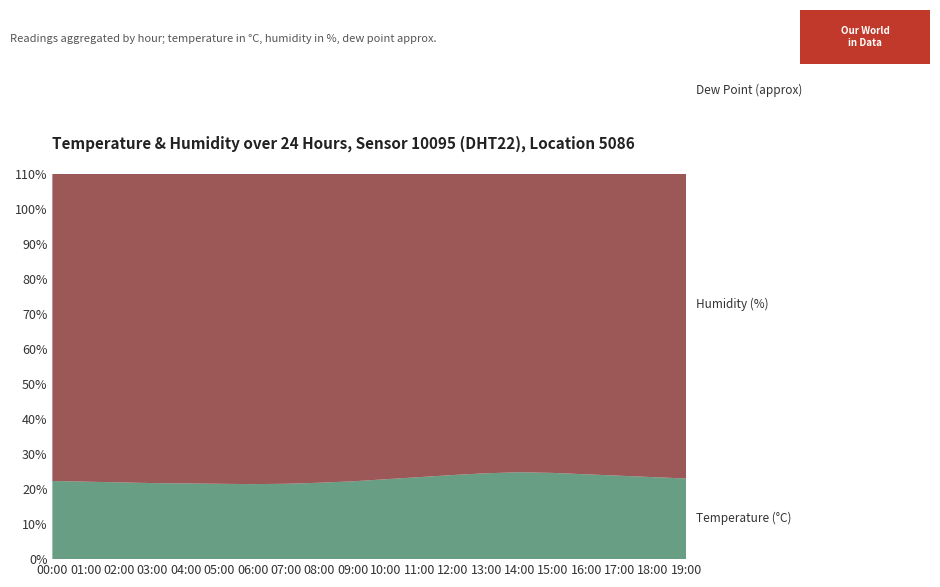

Reading left to right, list all the values displayed in this chart.

Temperature (°C): 22.3	22.1	21.9	21.7	21.6	21.5	21.4	21.5	21.8	22.2	22.8	23.4	24.0	24.5	24.8	24.6	24.2	23.8	23.4	23.0
Humidity (%): 99.9	99.9	99.9	99.9	99.9	99.8	99.8	99.7	99.6	99.4	99.1	98.7	98.2	97.8	97.5	97.8	98.2	98.6	99.0	99.4
Dew Point (approx): 22.1	21.9	21.7	21.5	21.4	21.3	21.2	21.3	21.6	22.0	22.6	23.1	23.7	24.2	24.5	24.3	23.9	23.5	23.1	22.8